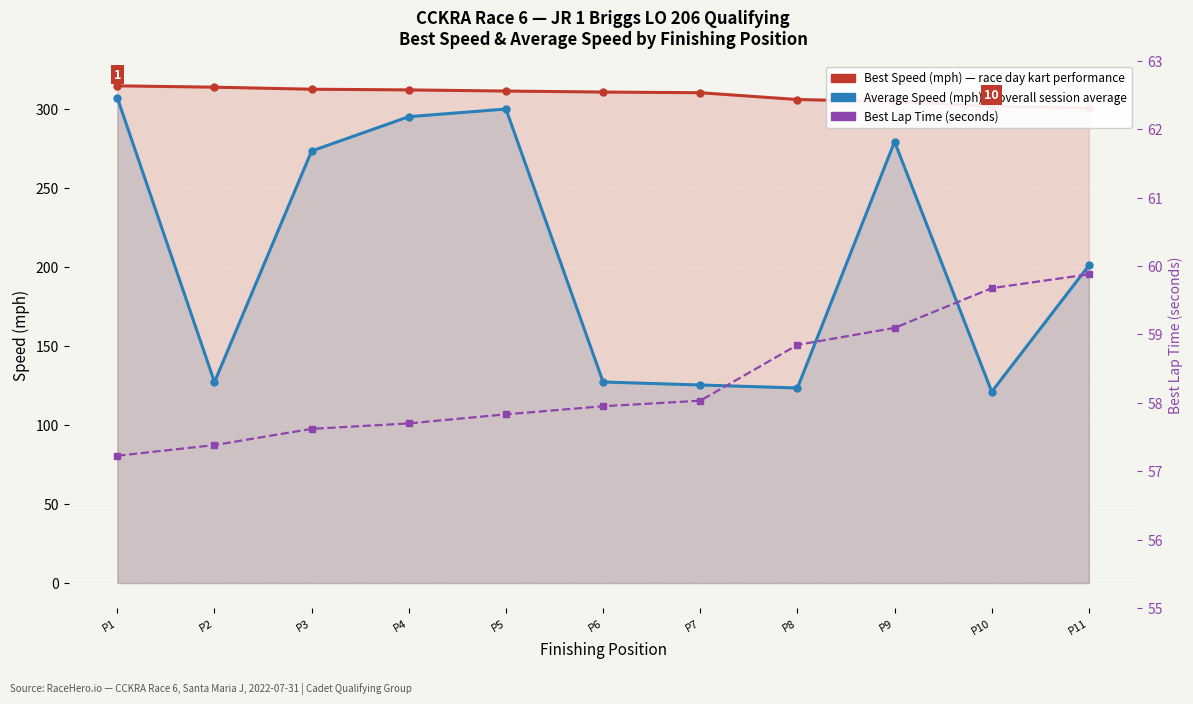

What is the sum of all Average Speed (mph) values?

2279.4